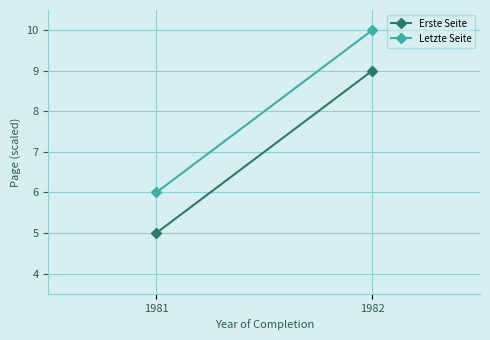

What is the highest value of the Erste Seite series?

9